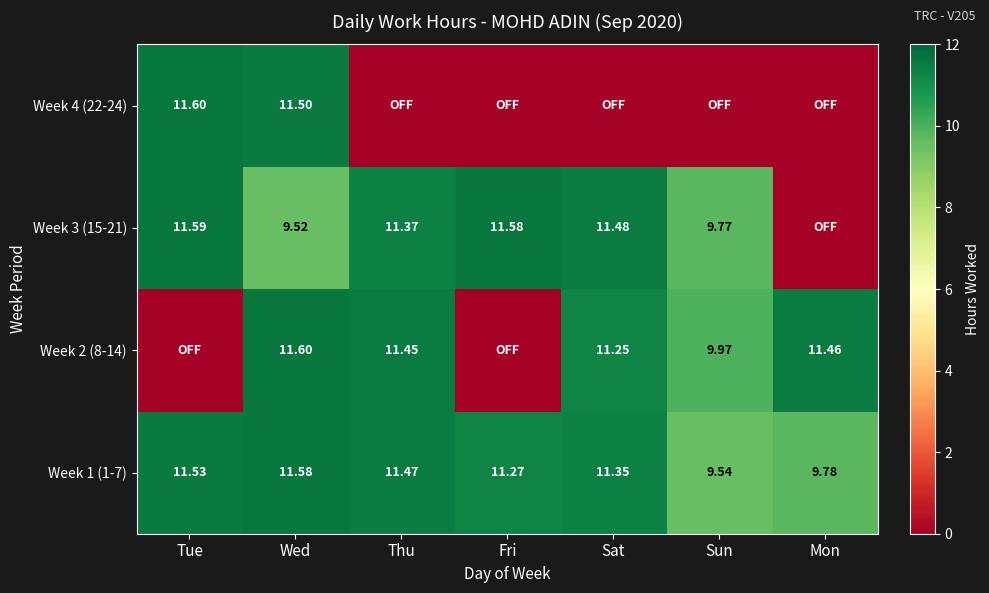

What is the maximum value shown in the chart?

11.6